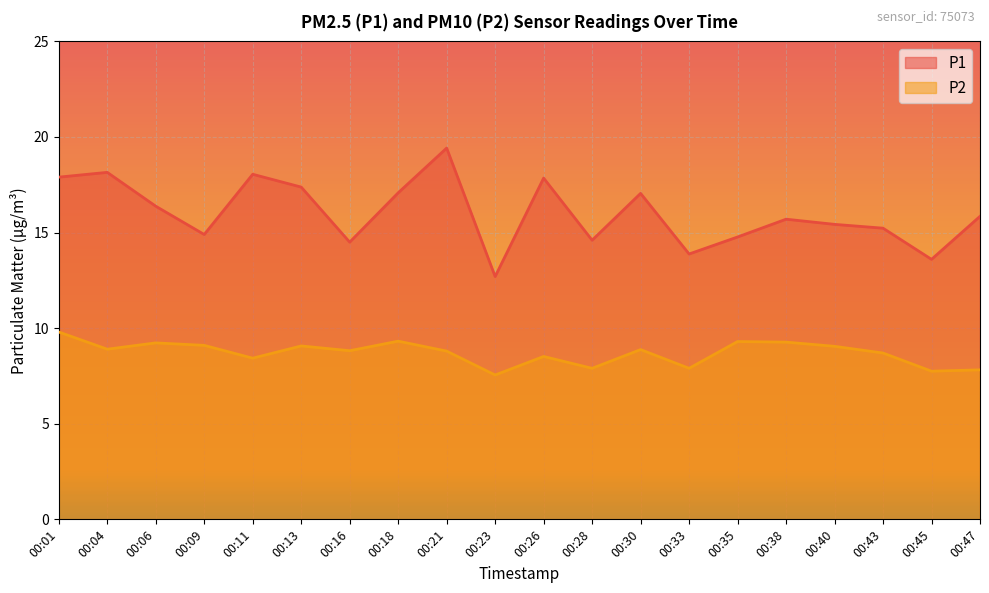

How many interior local peaks does the P2 series have?

6